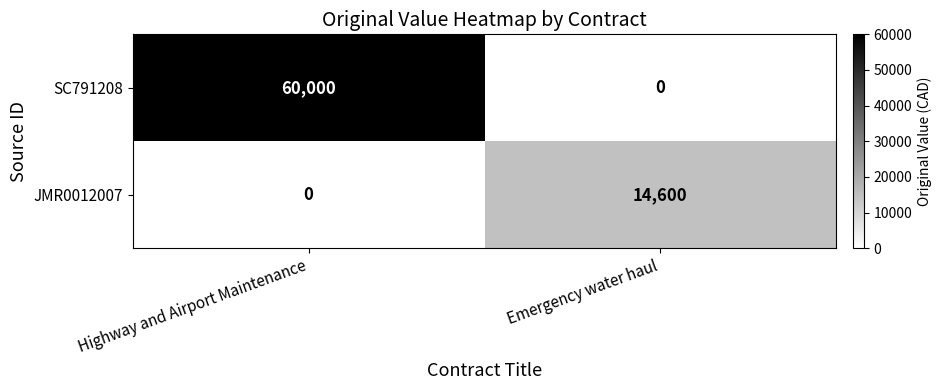

True or false: JMR0012007 has a value of 8123 at Highway and Airport Maintenance.

False